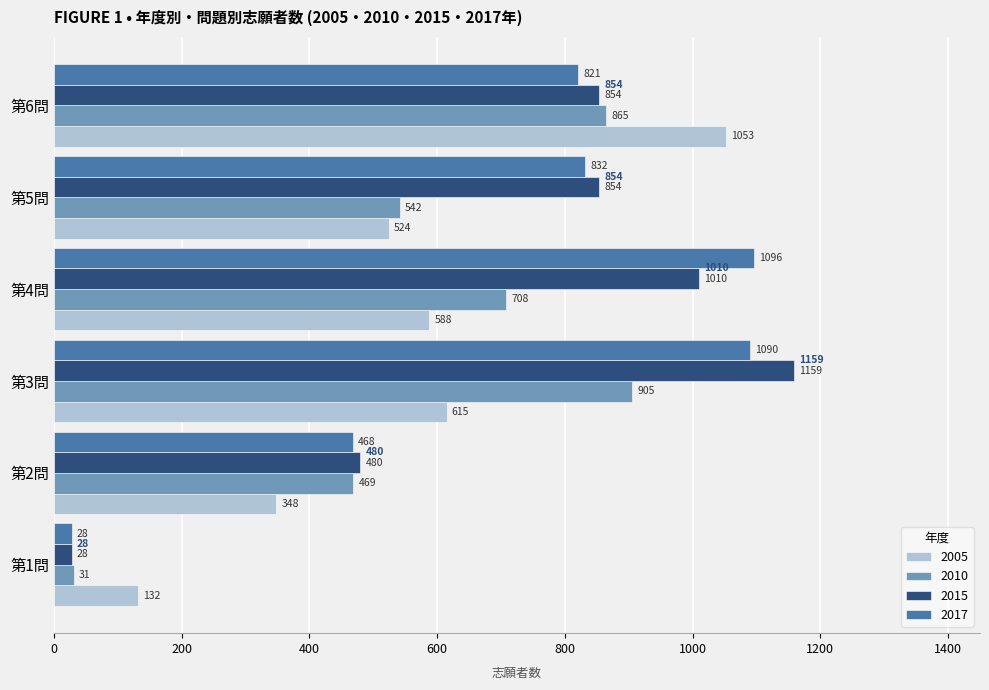

Which series has the largest total across all categories?

2015